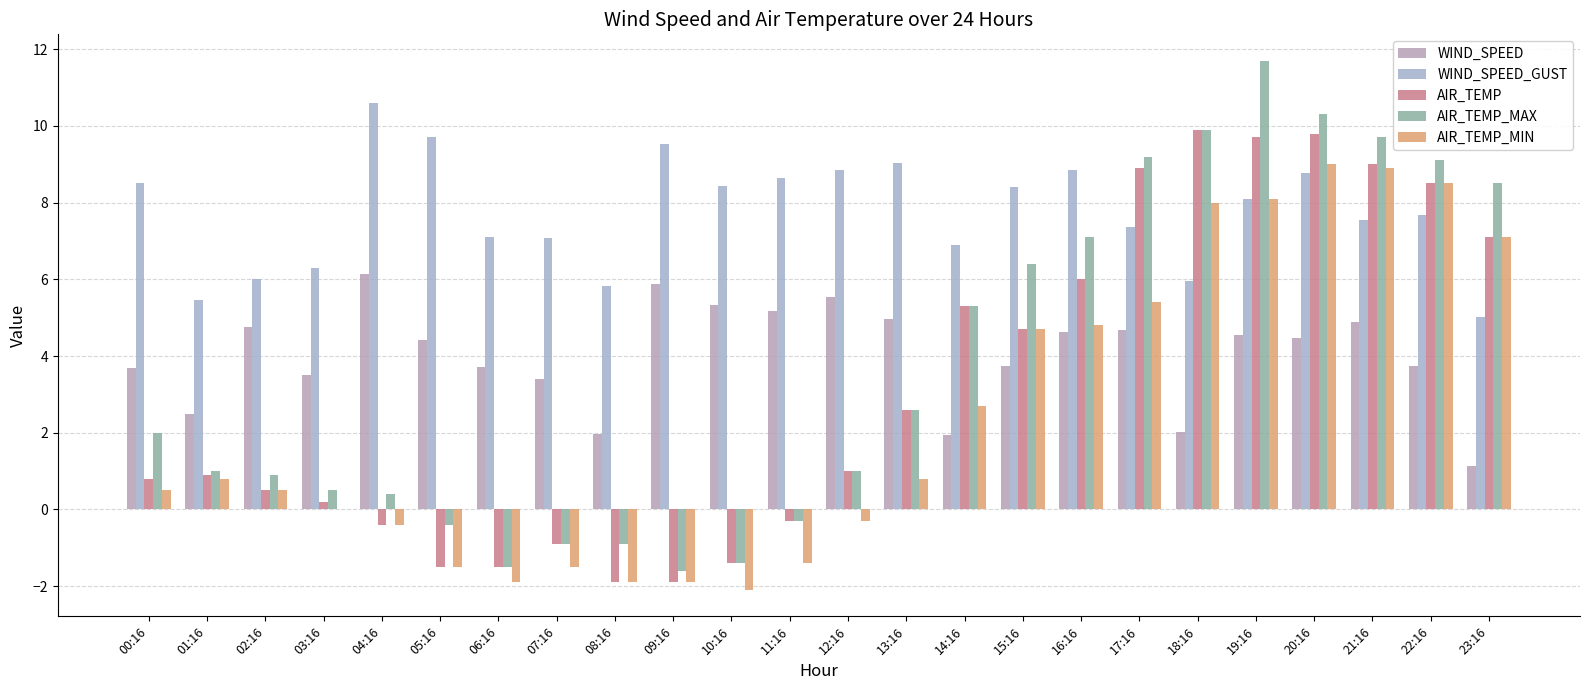

How many groups of bars are there?

24